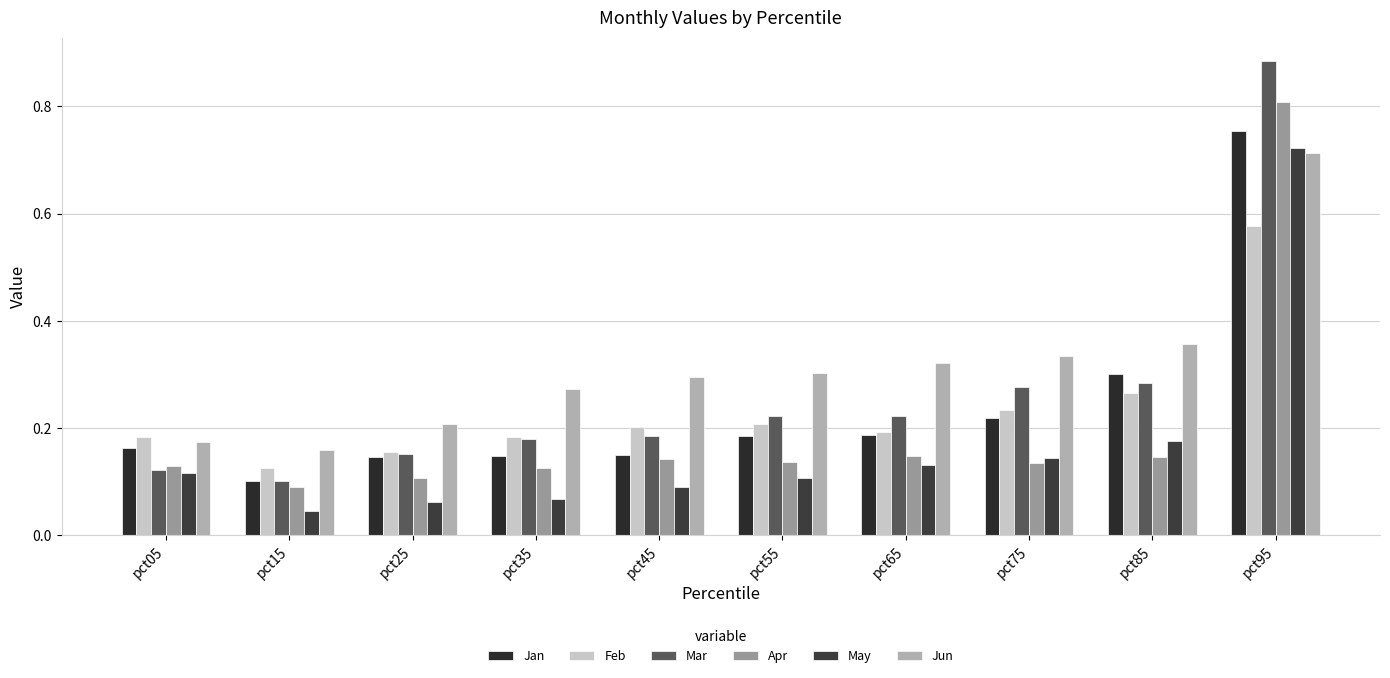

How many data points does each series have?

10